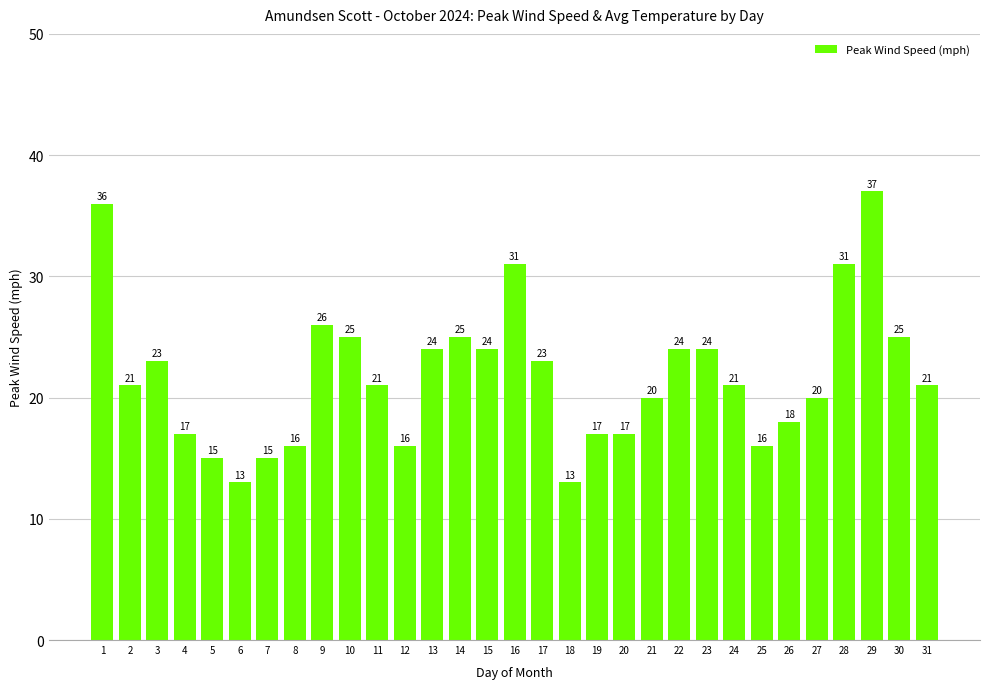

What is the greatest value displayed?

37